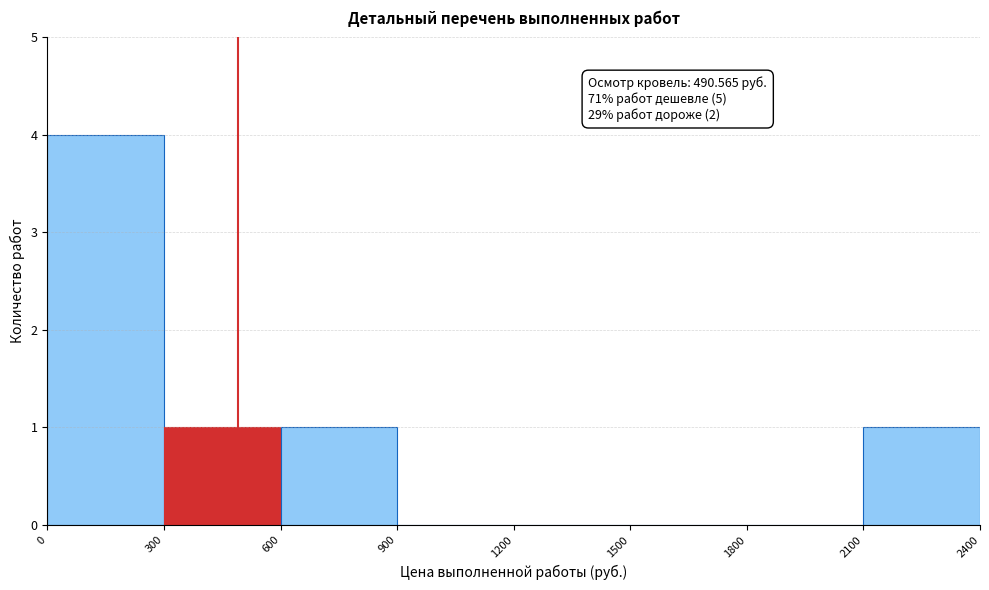

Which range on the x-axis has the tallest bar?

0 to 300